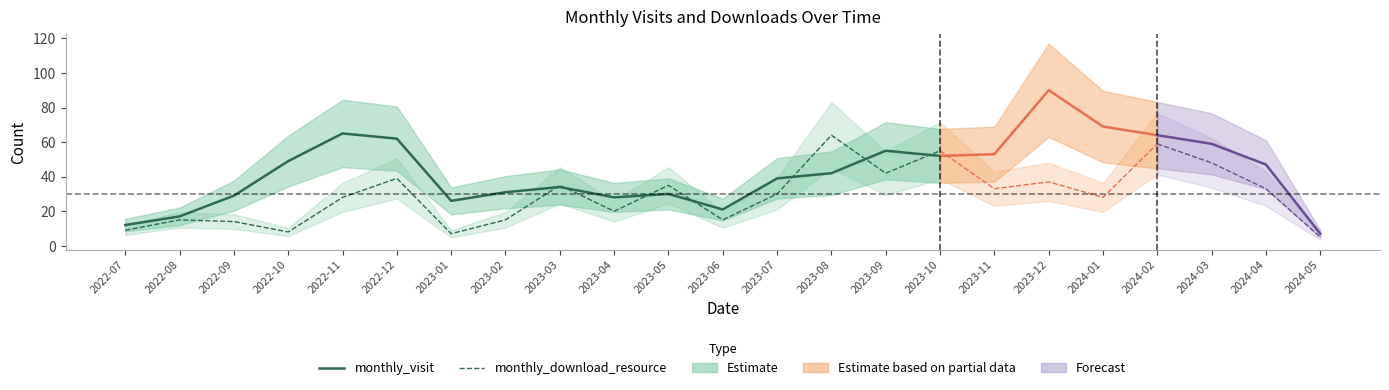

How many interior local peaks does the monthly_download_resource series have?

5